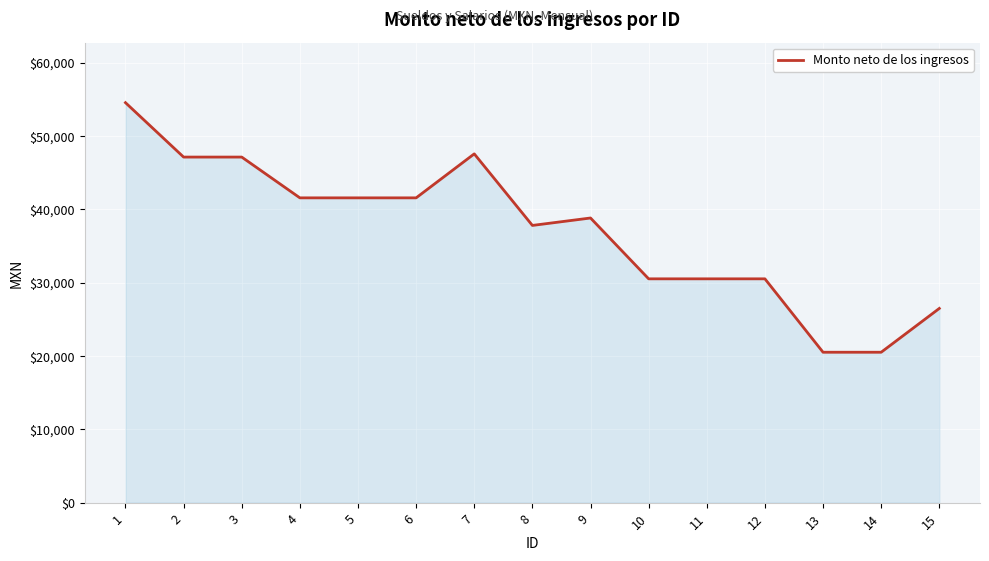

What is the difference between the maximum and second lowest values?

34043.6